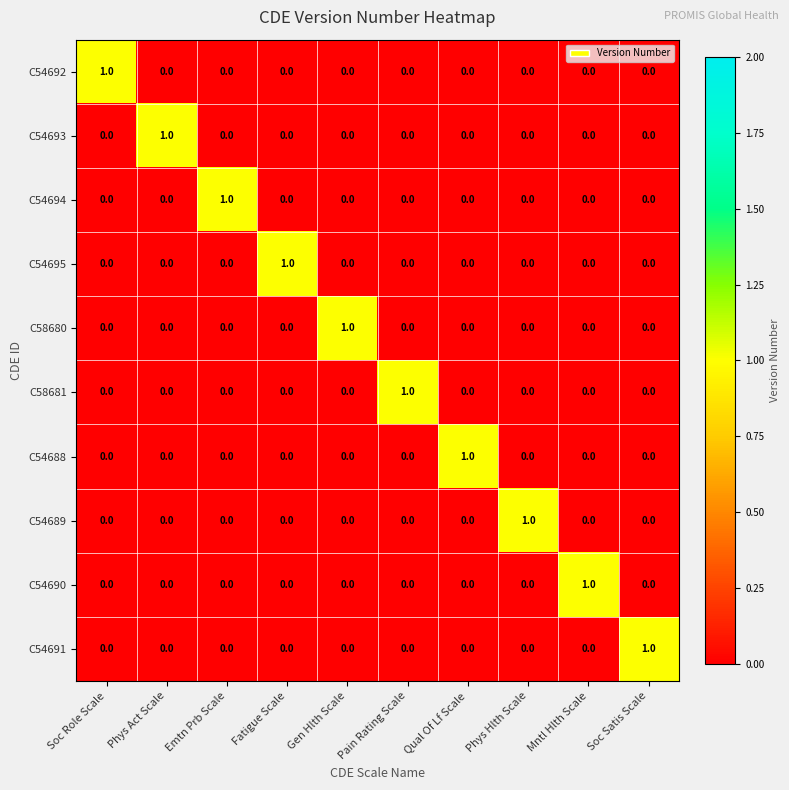

Is the value of C54692 at Soc Role Scale greater than the value of C54688 at Soc Role Scale?

Yes